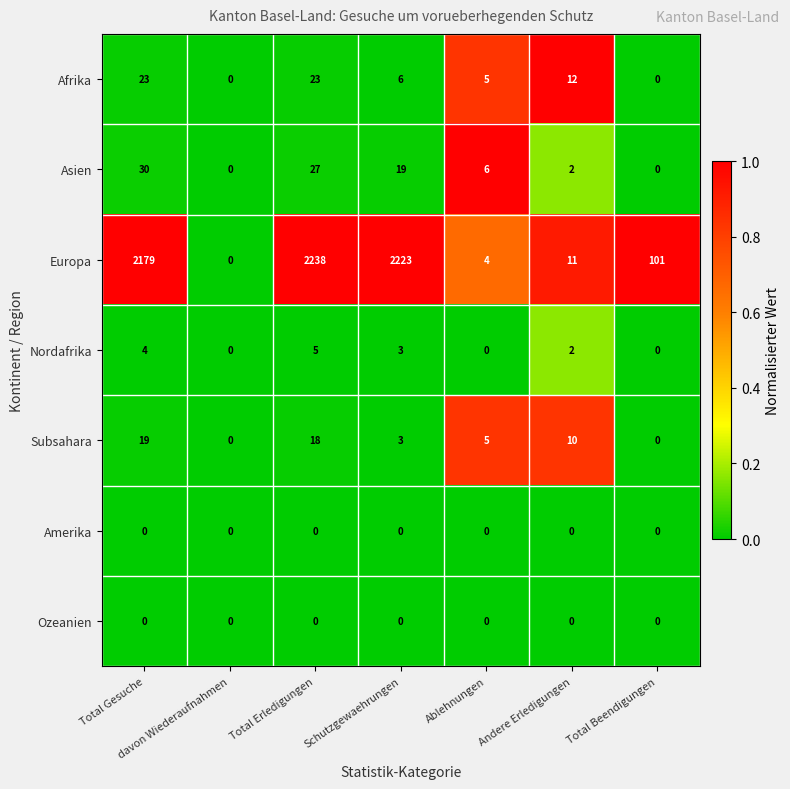

At which category is the sum across all series the highest?

Total Erledigungen